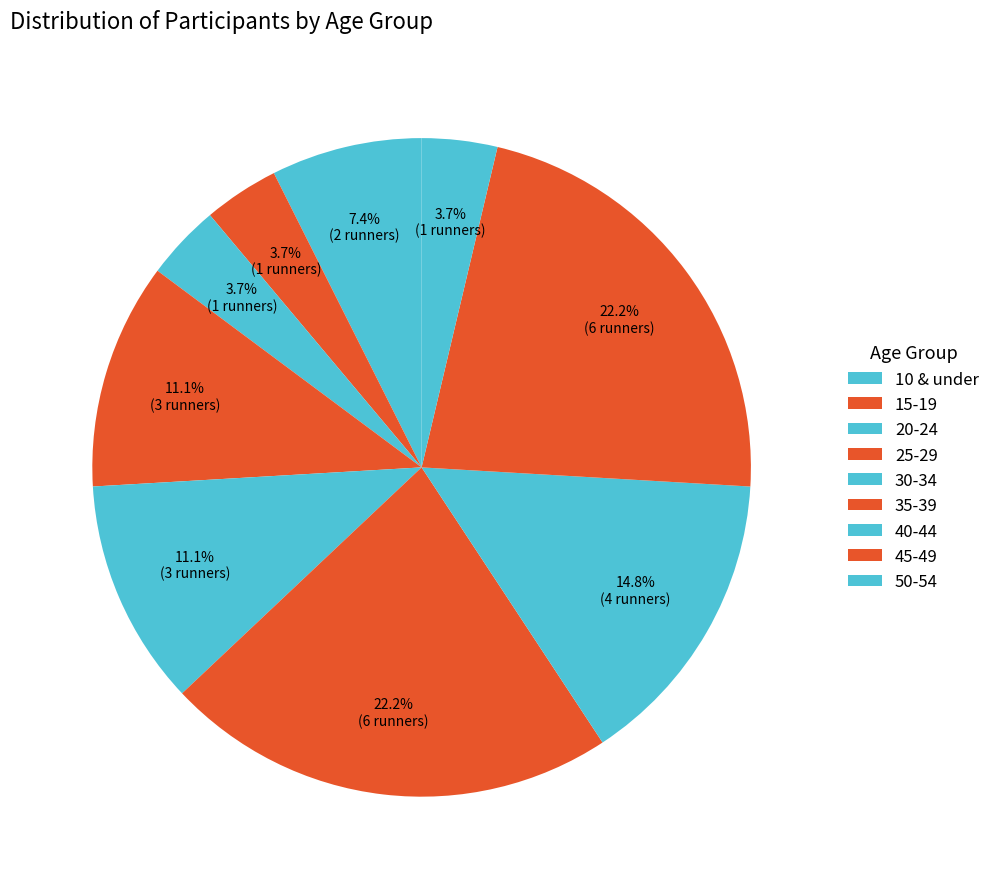

To the nearest percent, what is the average slice percentage?

11%